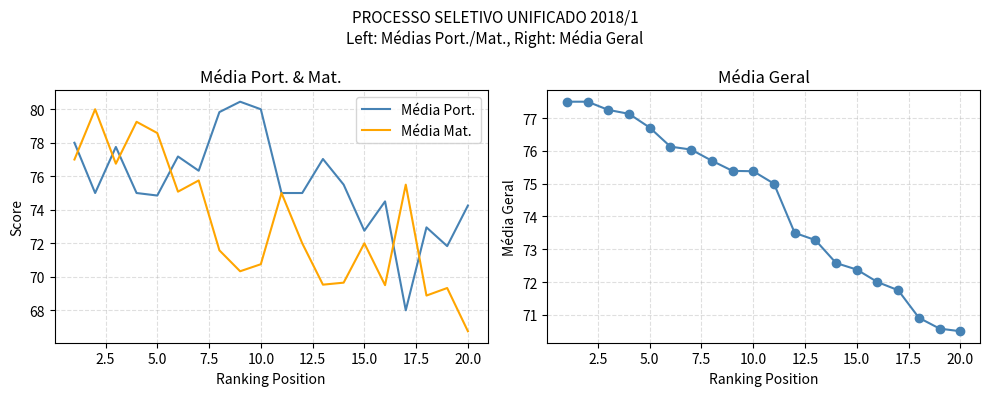

Reading left to right, transcribe all the data shown in this chart.

Média Port.: 78.0	75.0	77.8	75.0	74.8	77.2	76.3	79.8	80.5	80.0	75.0	75.0	77.0	75.5	72.8	74.5	68.0	73.0	71.8	74.2
Média Mat.: 77.0	80.0	76.8	79.2	78.6	75.1	75.8	71.6	70.3	70.8	75.0	72.0	69.5	69.7	72.0	69.5	75.5	68.9	69.3	66.8
Média Geral: 77.5	77.5	77.2	77.1	76.7	76.1	76.0	75.7	75.4	75.4	75.0	73.5	73.3	72.6	72.4	72.0	71.8	70.9	70.6	70.5